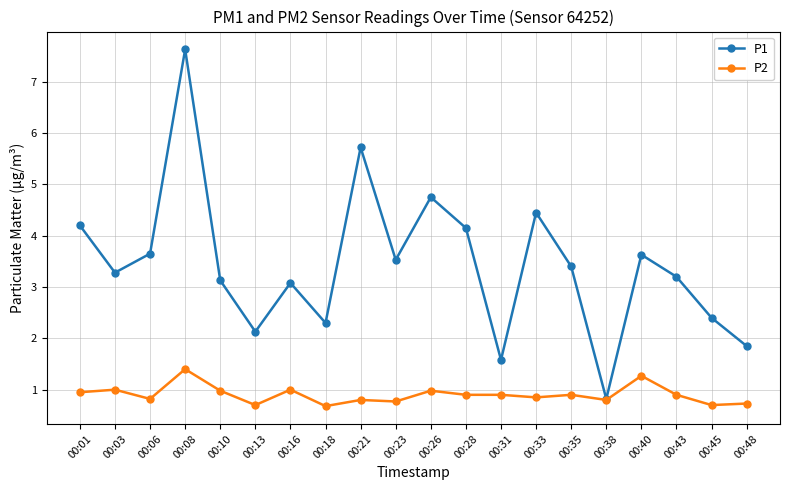

Rank the series by their average value, from highest to lowest.

P1, P2